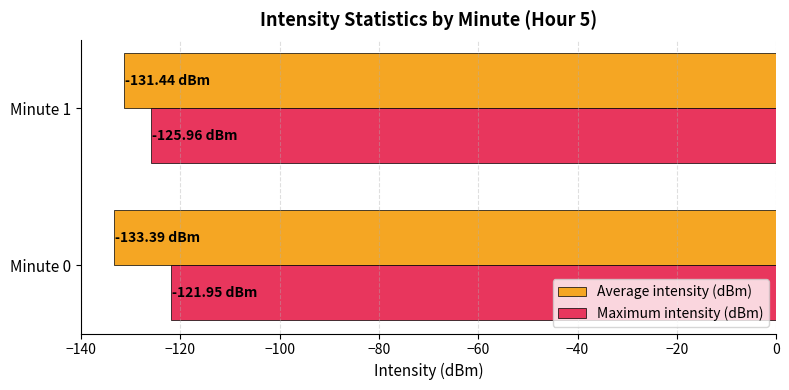

Which series has the largest total across all categories?

Maximum intensity (dBm)